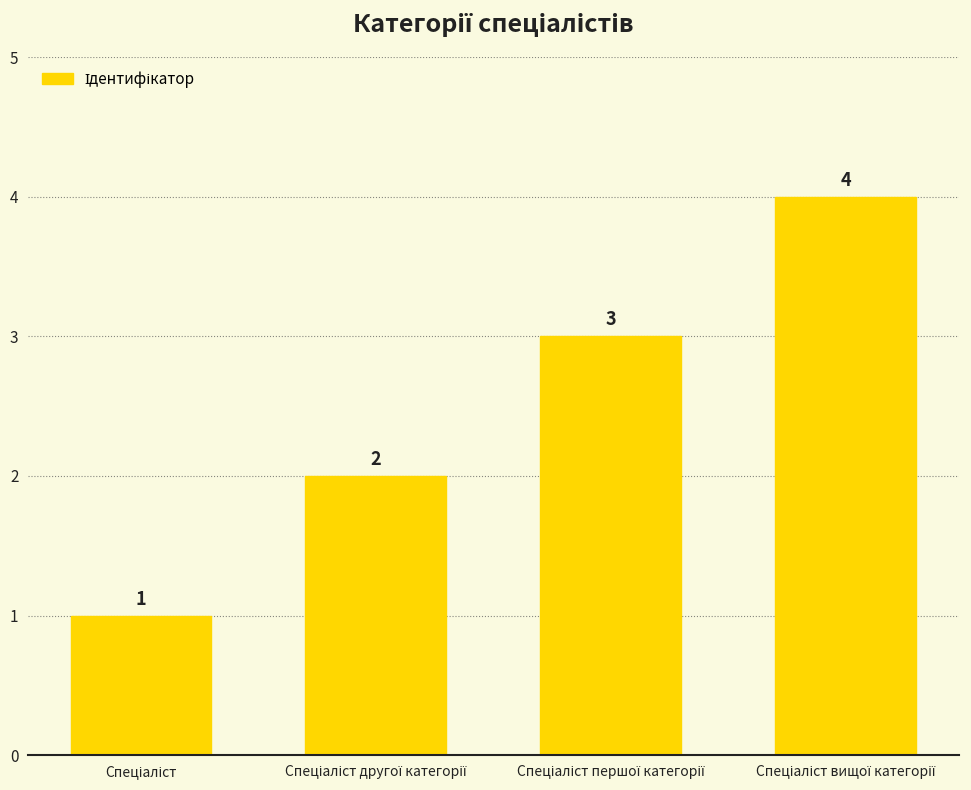

What is the greatest value displayed?

4